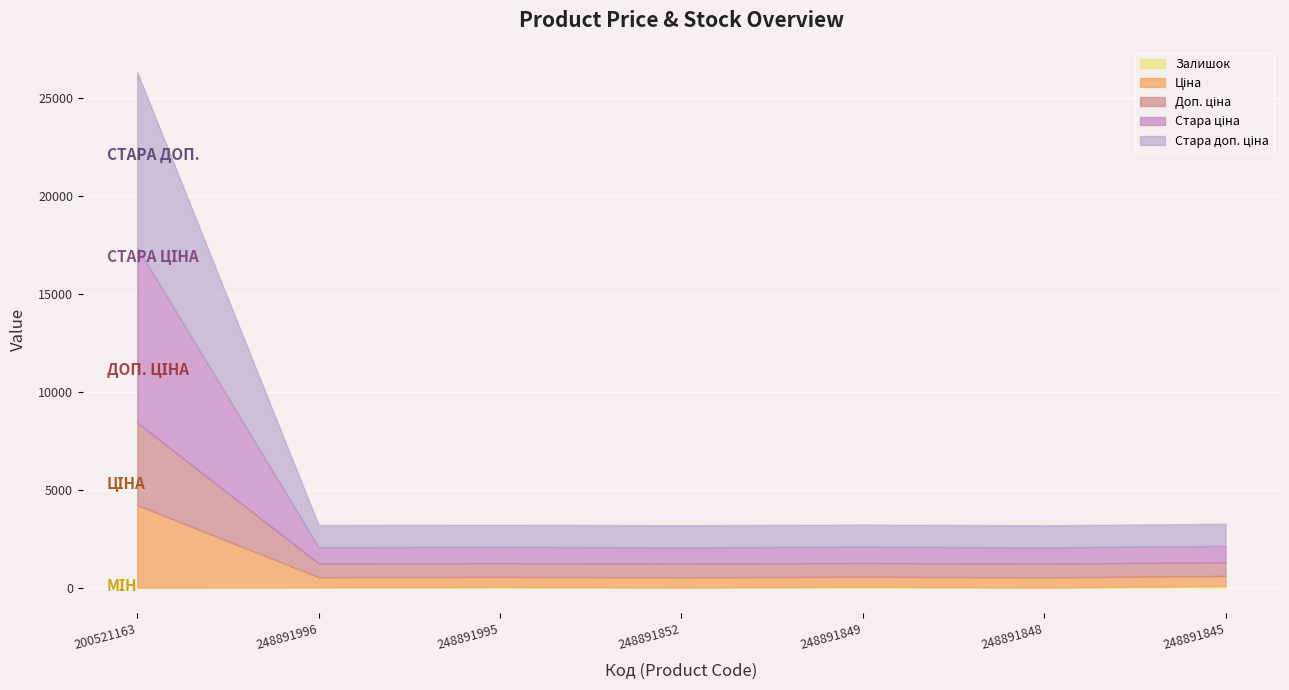

True or false: Доп. ціна and Ціна cross at least once.

False